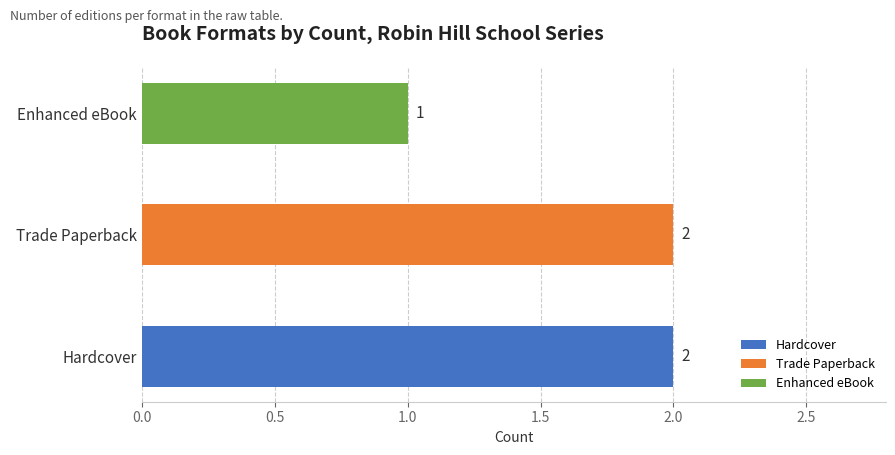

What is the sum of all values?

5